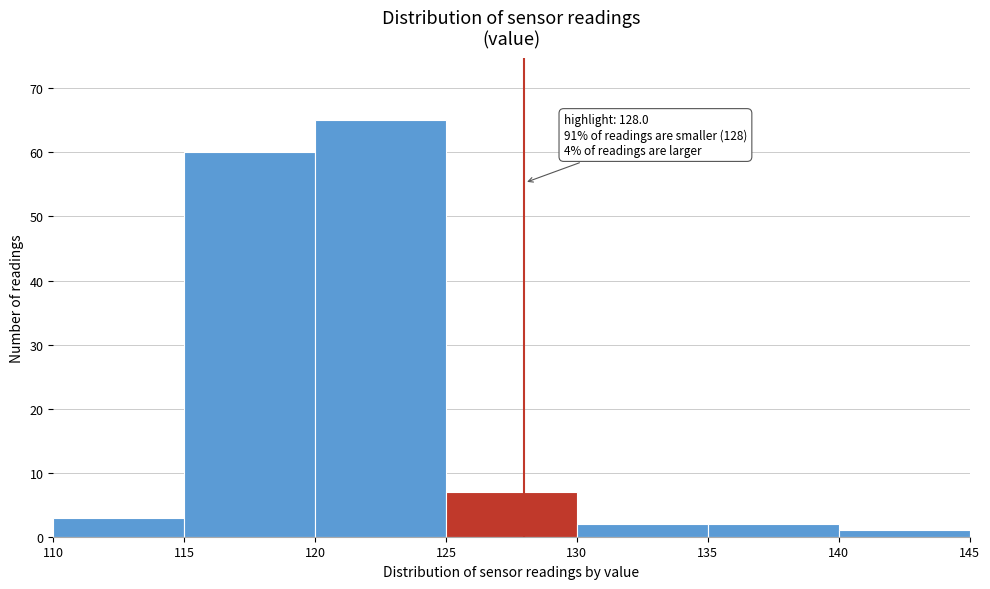

Over which range of the x-axis is the bar tallest?

120 to 125